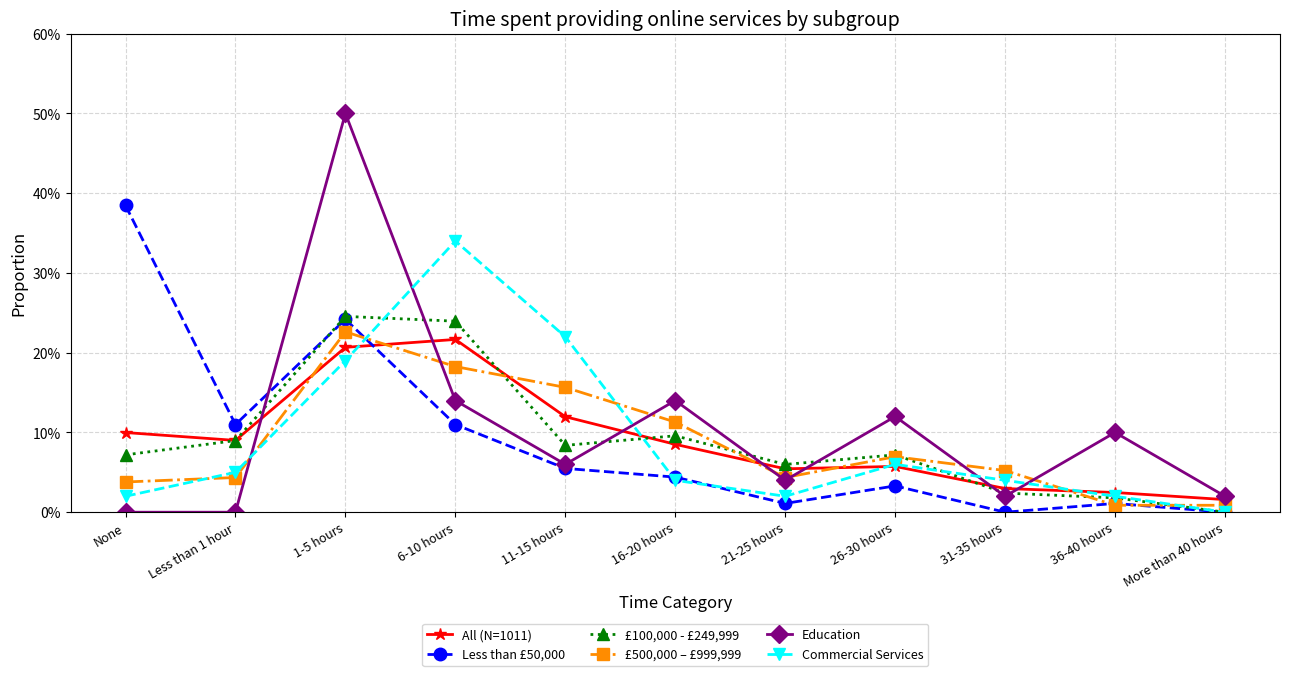

Does the chart display data point markers on the line(s)?

Yes